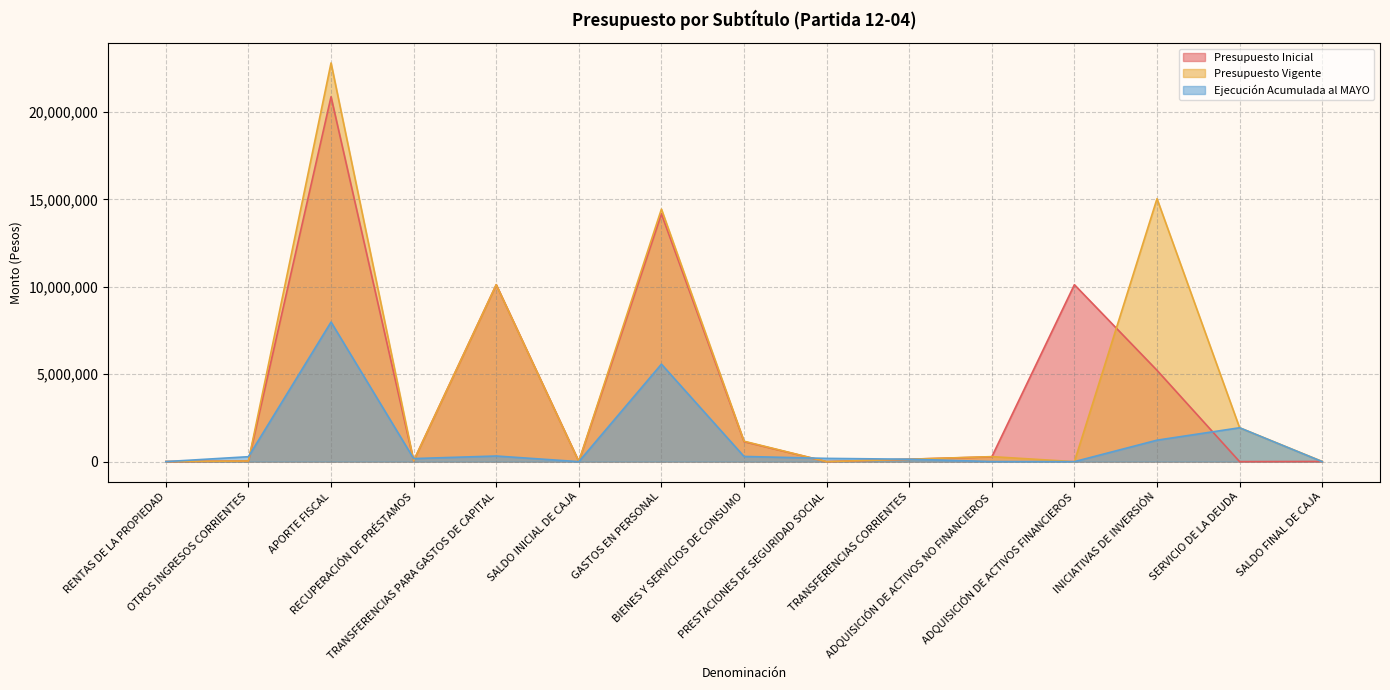

Where does the Ejecución Acumulada al MAYO series first go above 186529?

OTROS INGRESOS CORRIENTES